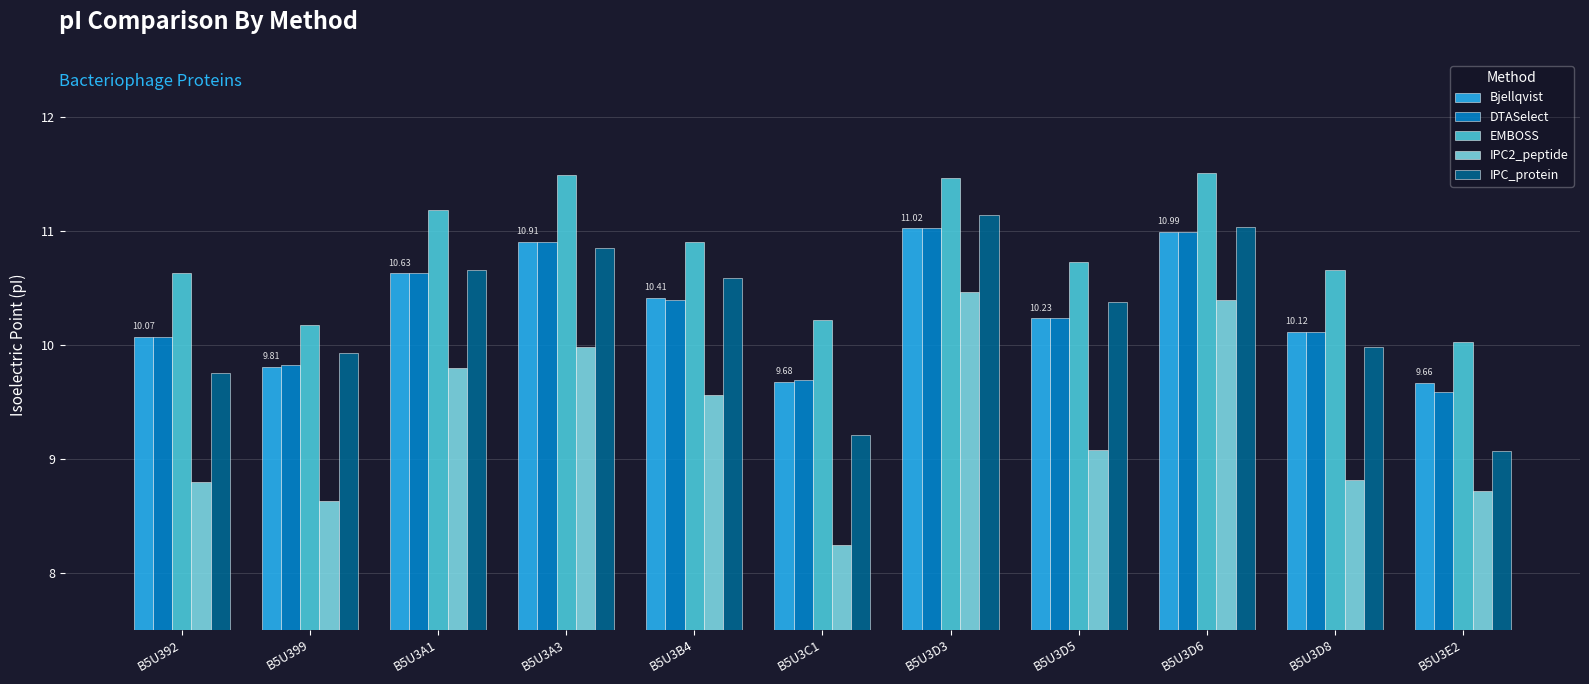

Between B5U3C1 and B5U3E2, which series saw the biggest shift?

IPC2_peptide